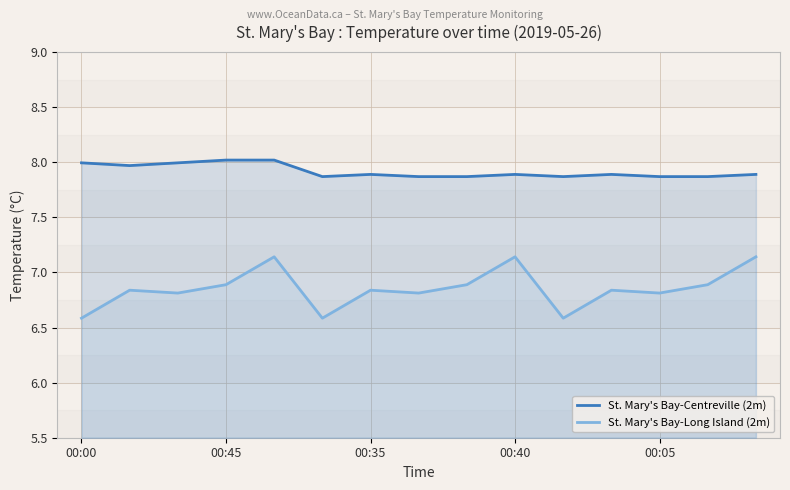

The St. Mary's Bay-Long Island (2m) series shows 1.9 at 00:05. True or false?

False